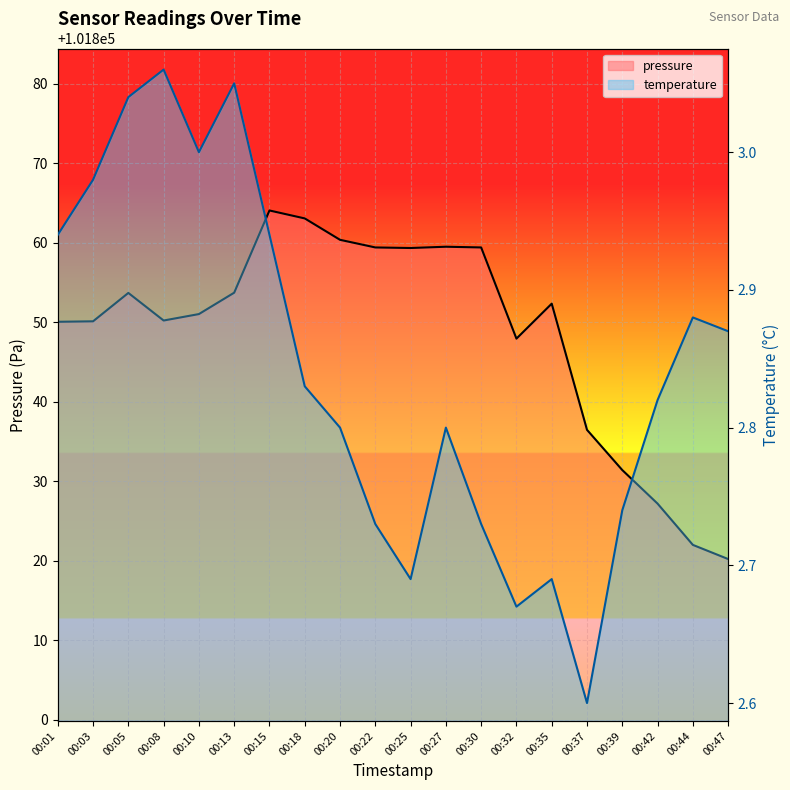

The value of temperature at 00:05 is 3.0. True or false?

True